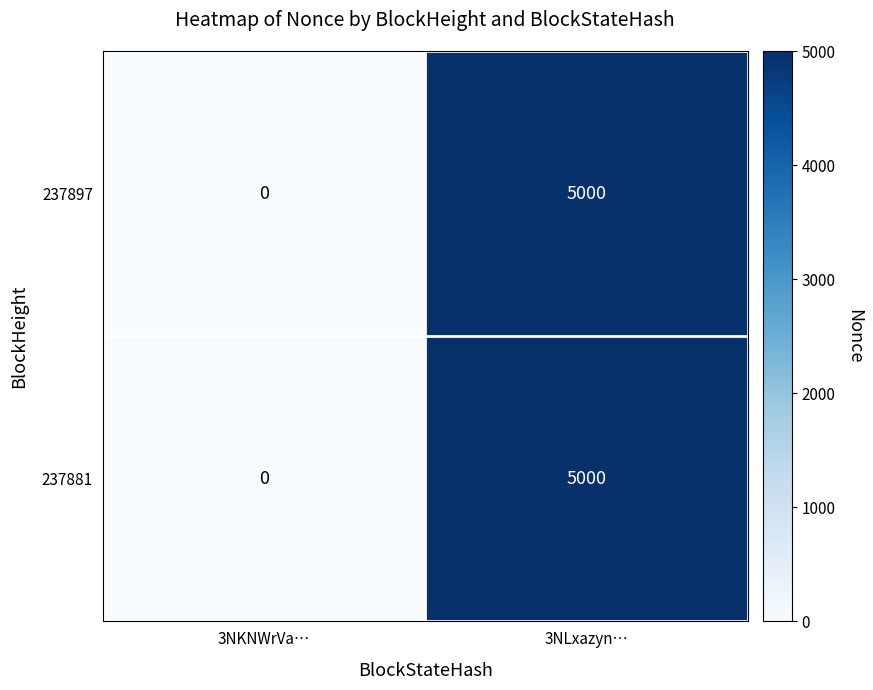

Reading right to left, extract all data points from this chart.

237897: 5000	0
237881: 5000	0